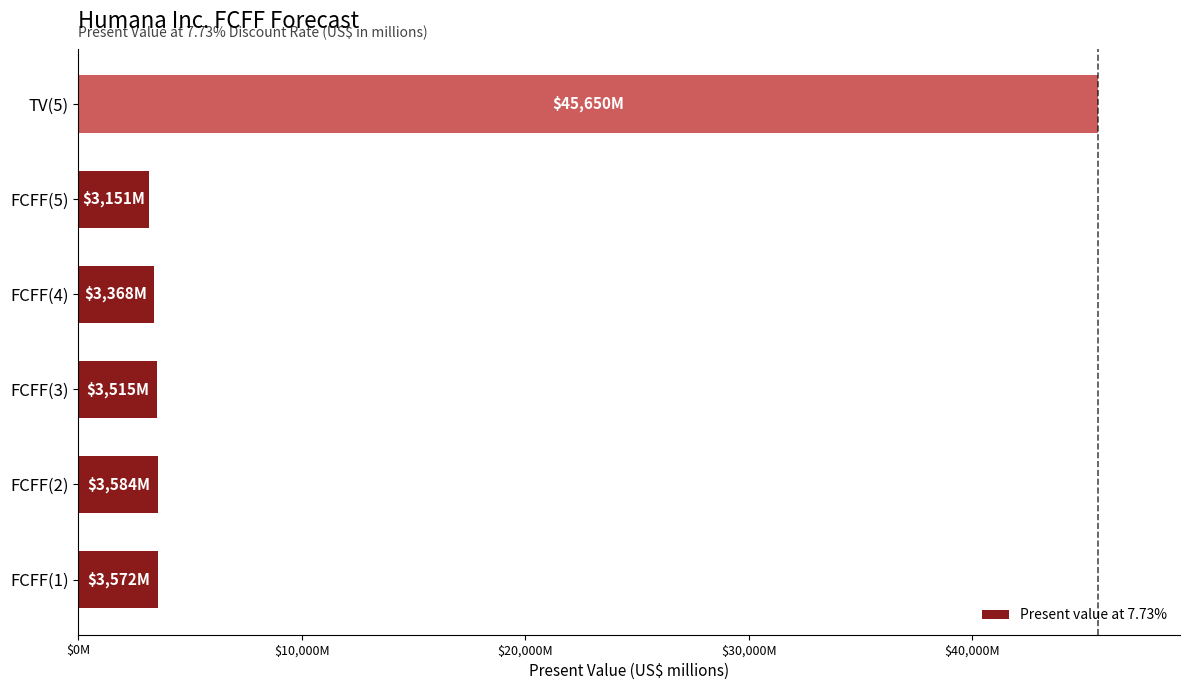

At which label is the value closest to 24400?

FCFF(2)